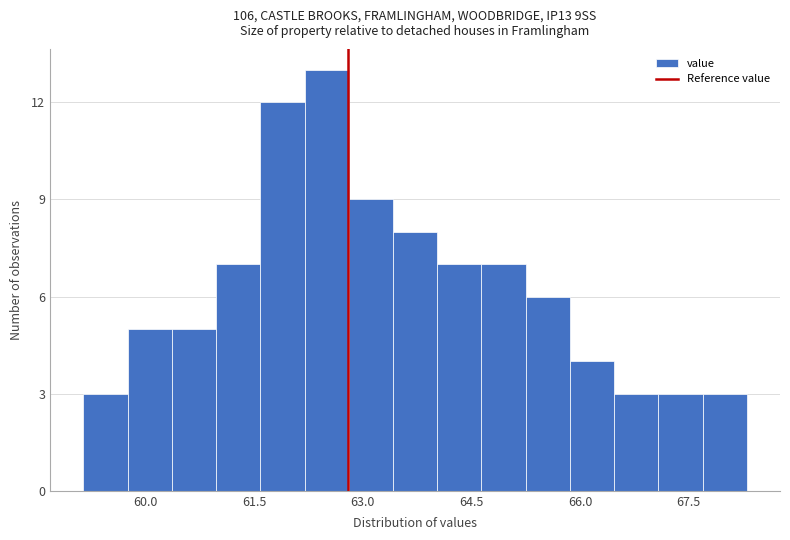

Around what value on the x-axis is the tallest bar? Give the approximate position of its centre, as read against the axis.

62.6